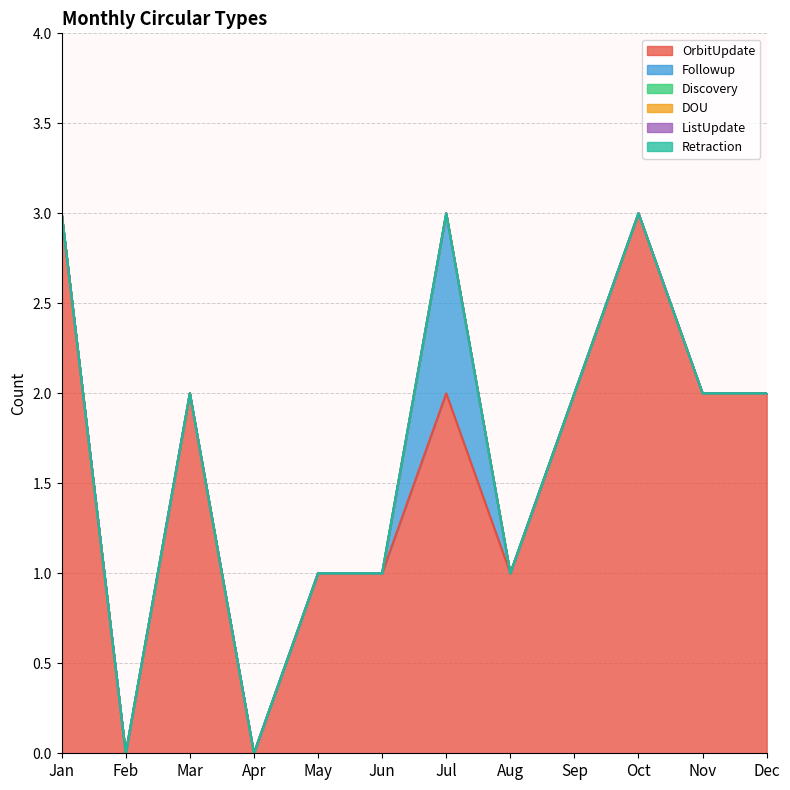

How many interior local peaks does the OrbitUpdate series have?

3